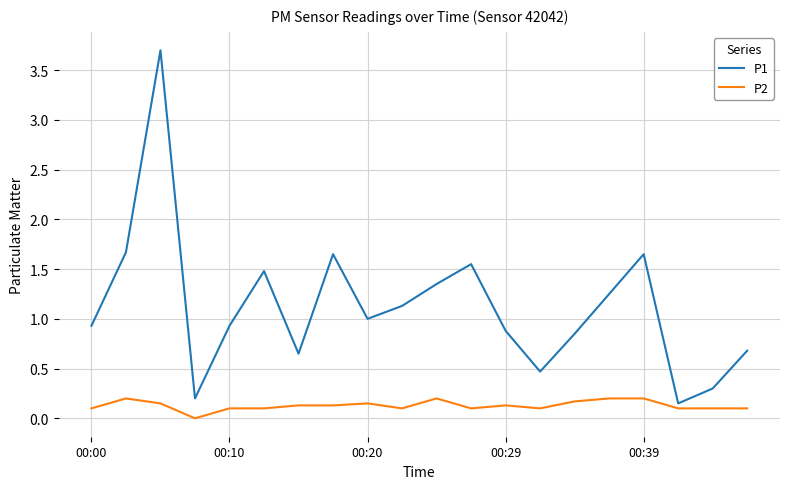

What is the highest value of the P1 series?

3.7